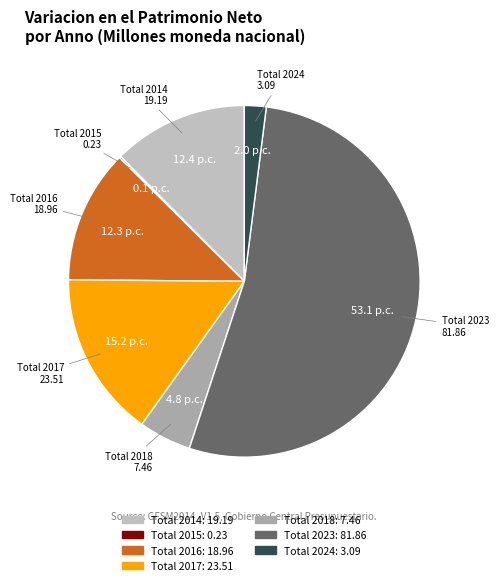

The Total 2014 slice represents 4% of the pie. True or false?

False